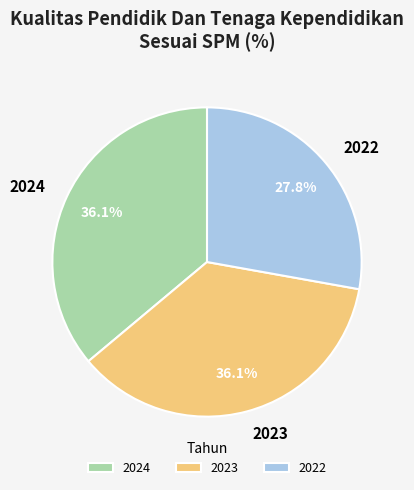

True or false: 2022 accounts for 28% of the total.

True